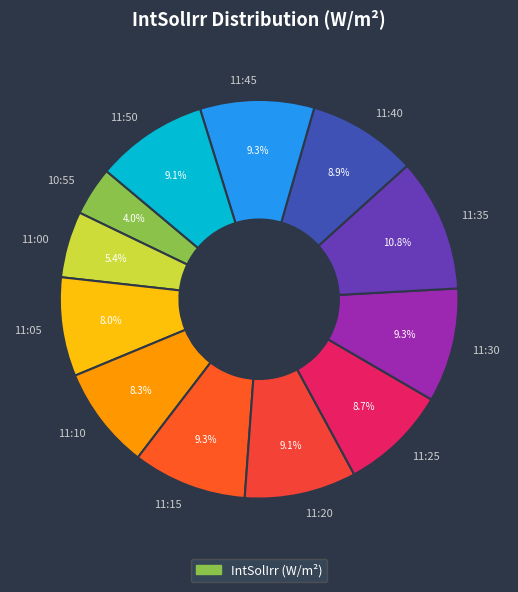

To the nearest percent, what portion does 11:30 represent?

9%